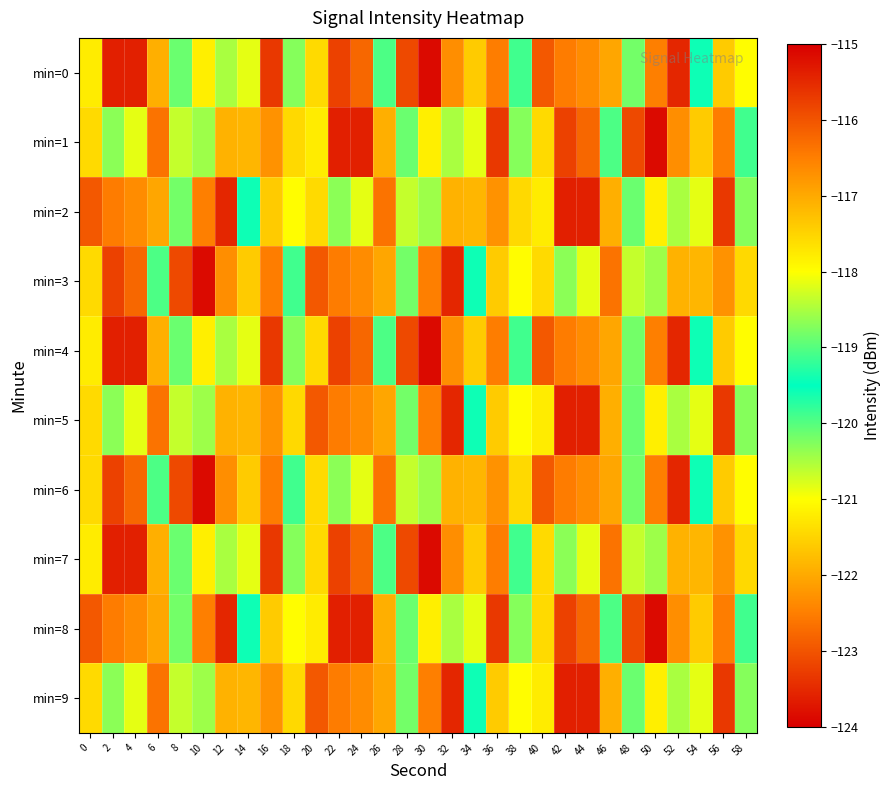

Which category has the lowest value across all series?

30